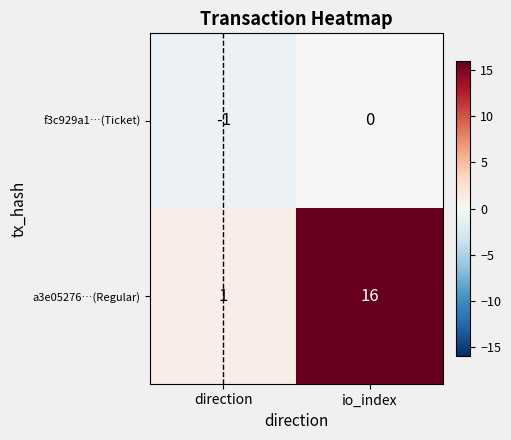

Which category has the lowest value across all series?

direction